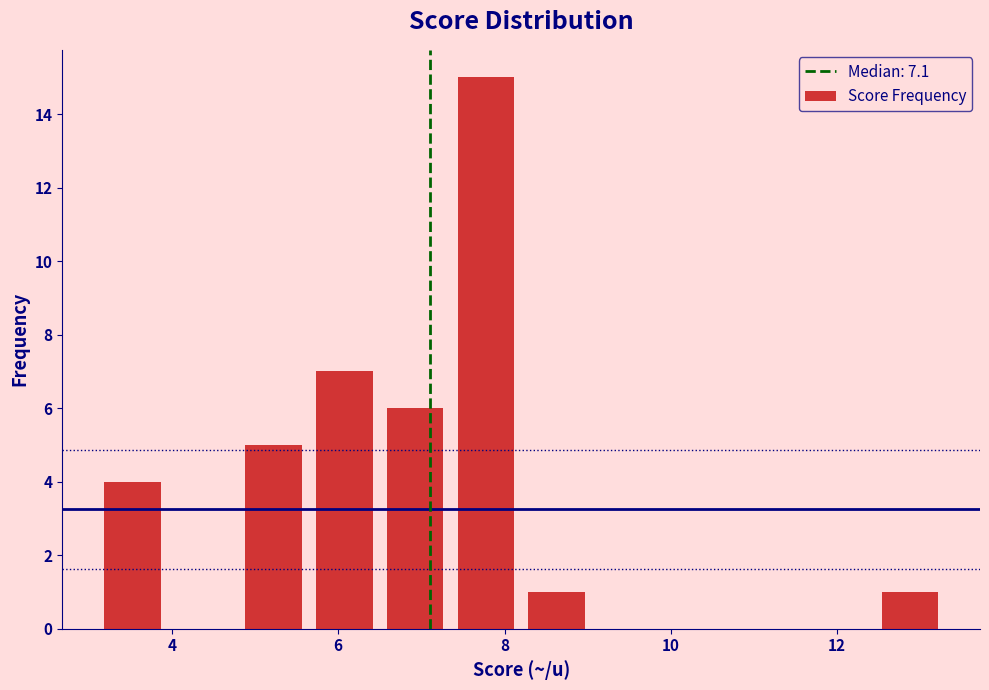

Over which range of the x-axis is the bar tallest?

7.35 to 8.20